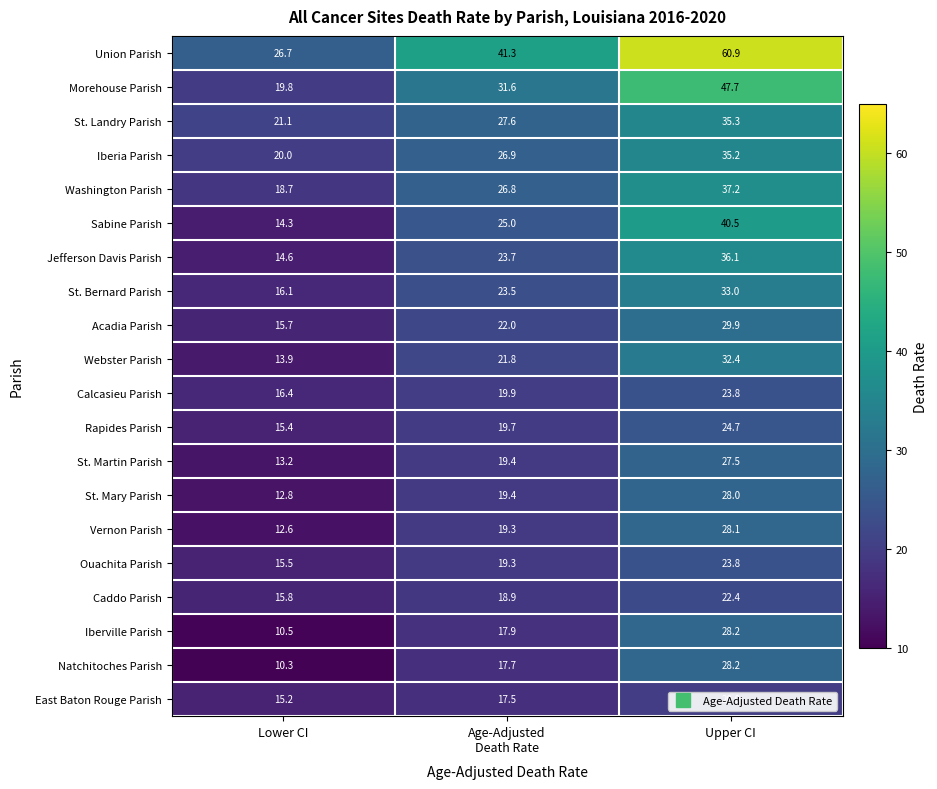

What is the spread (max minus min) of values at Upper CI?

40.9